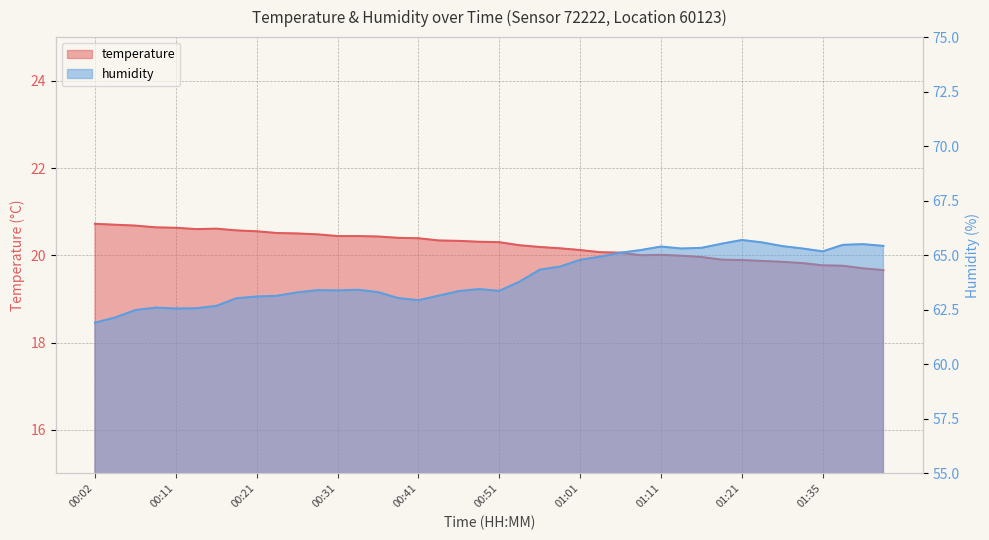

True or false: humidity and temperature cross at least once.

False